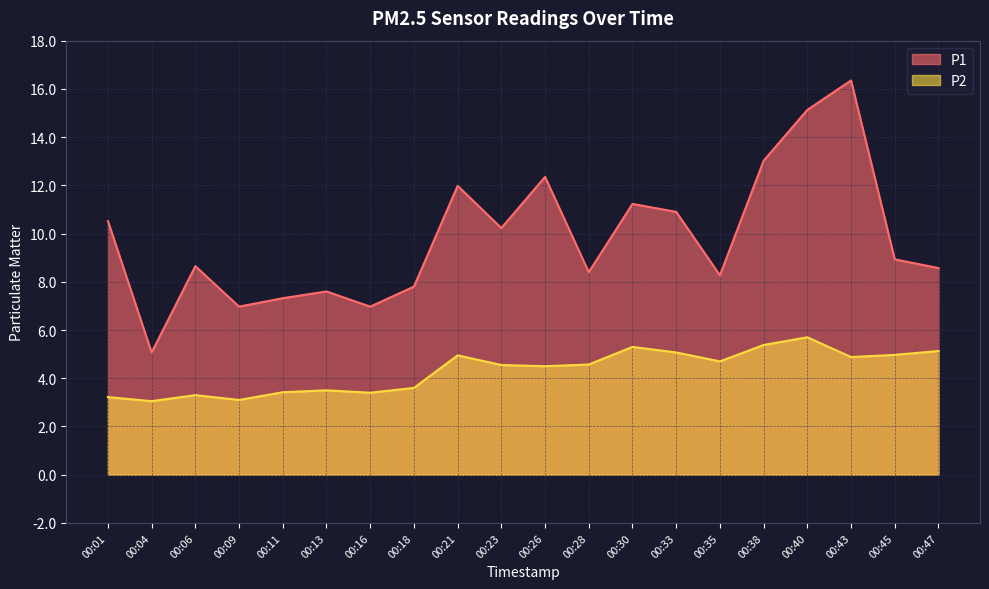

Is it true that P1 equals 15.1 at 00:40?

True